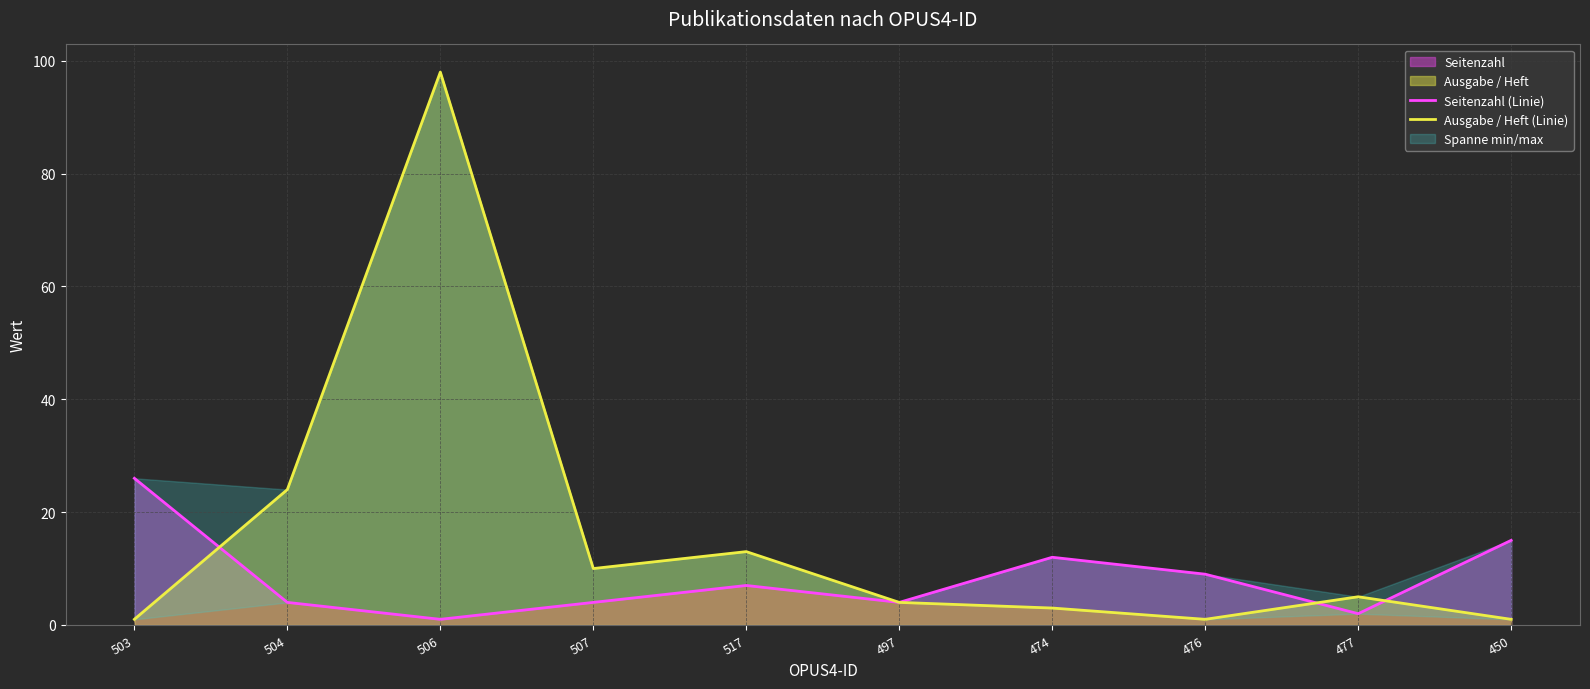

Rank the series at 476 from lowest to highest value.

Ausgabe / Heft (Linie), Seitenzahl (Linie)